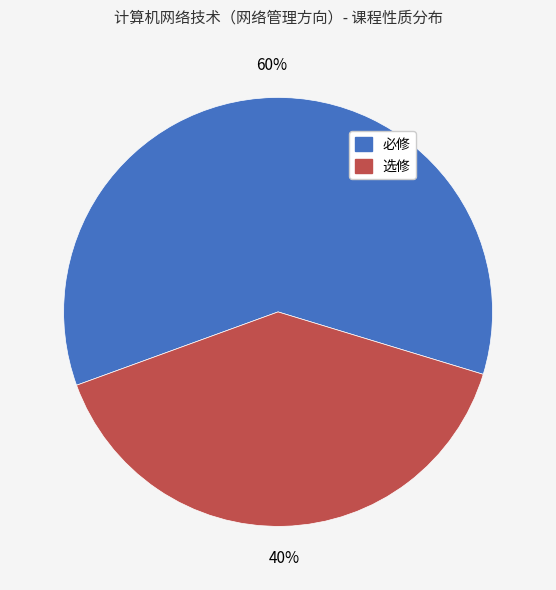

Rank the categories by value from lowest to highest.

选修, 必修